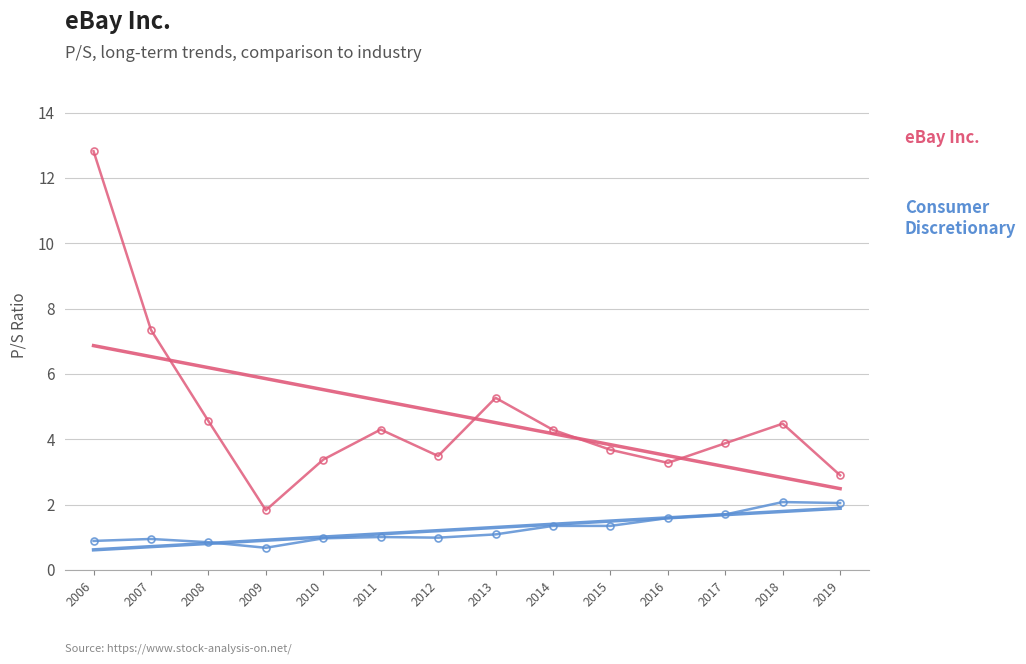

What are all the series names shown in the legend?

eBay Inc., Consumer Discretionary